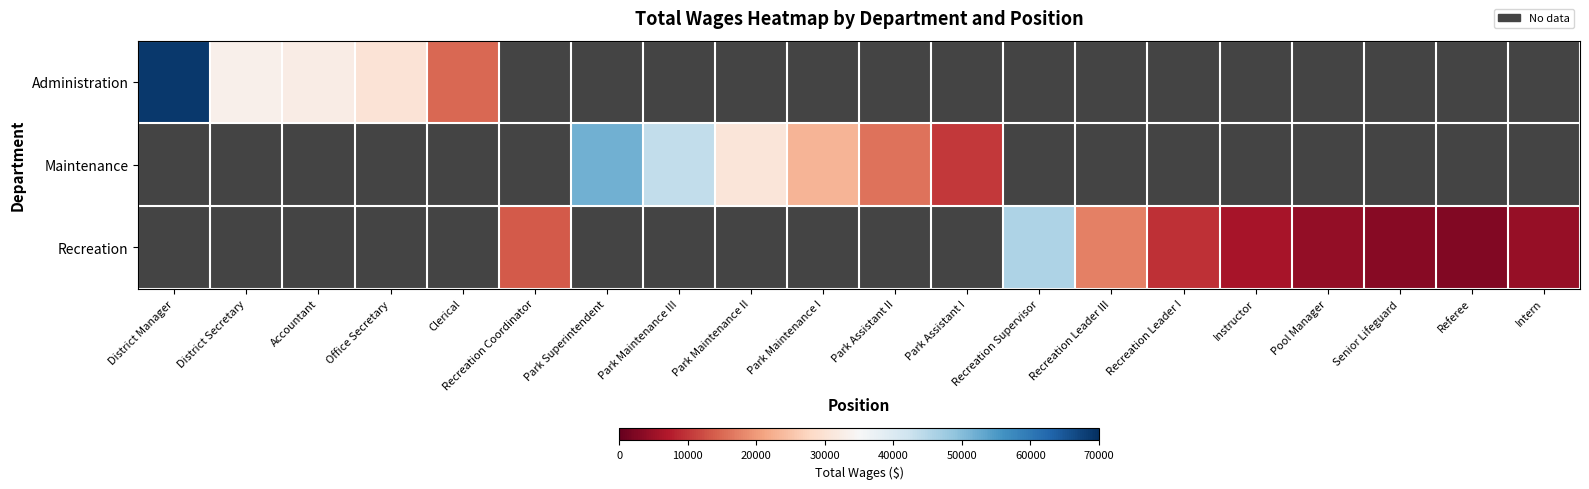

How many data points does each series have?

20